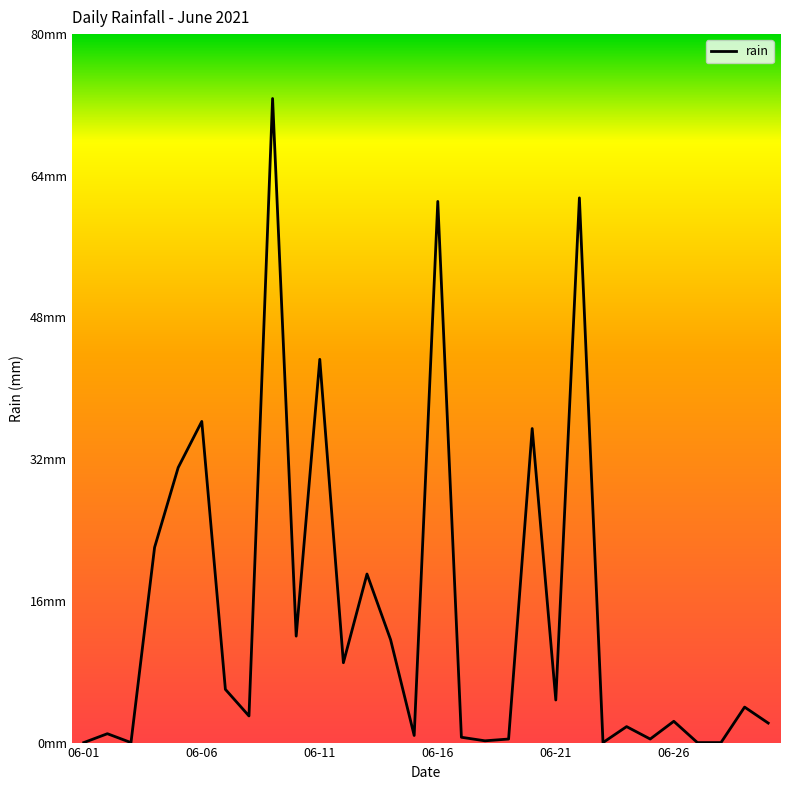

Is this an area chart (filled region under the line)?

No